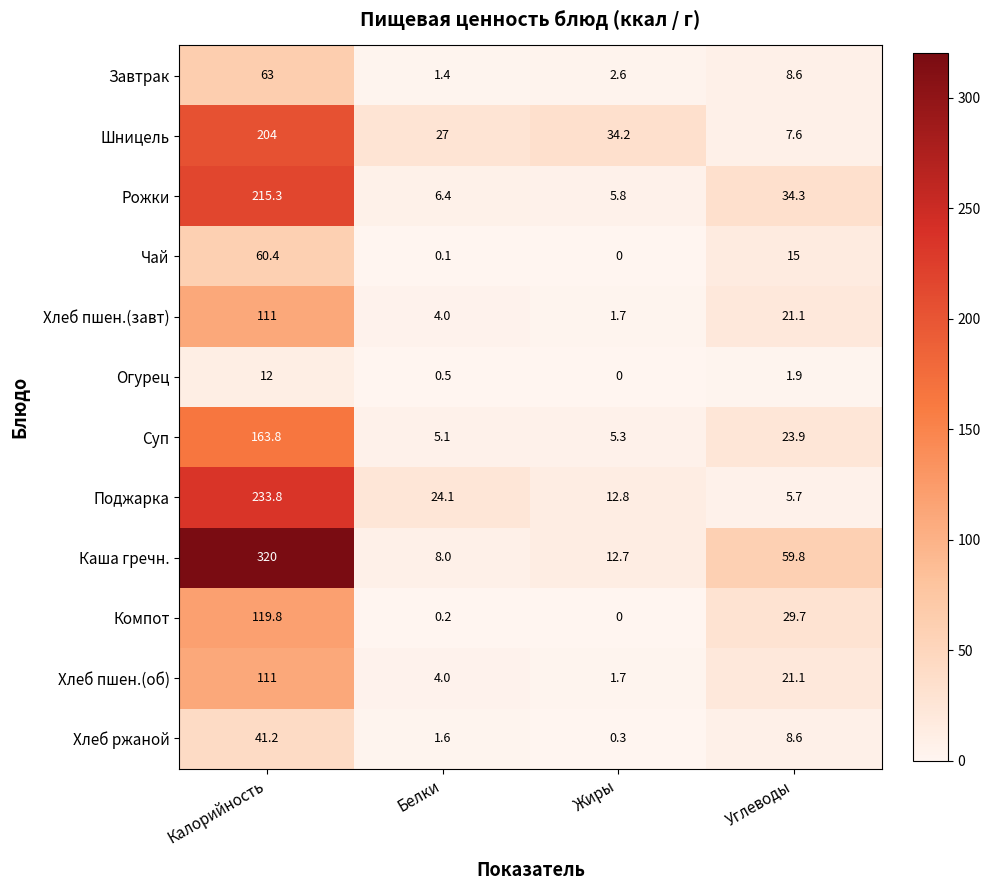

What is the average value of the Хлеб ржаной series?

12.9